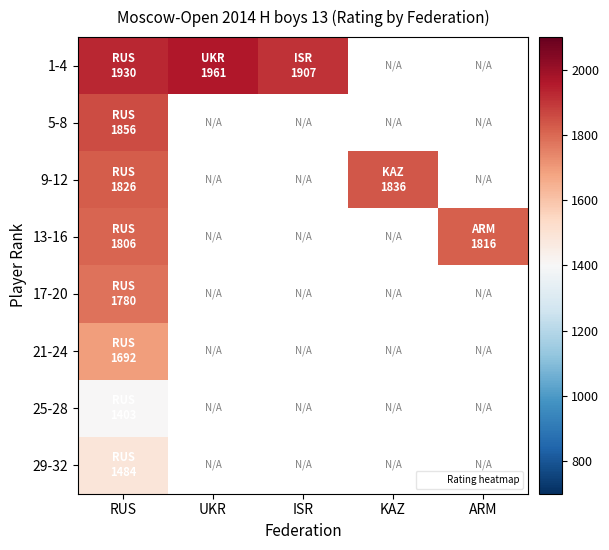

Rank the series by their average value, from highest to lowest.

1-4, 5-8, 9-12, 13-16, 17-20, 21-24, 25-28, 29-32